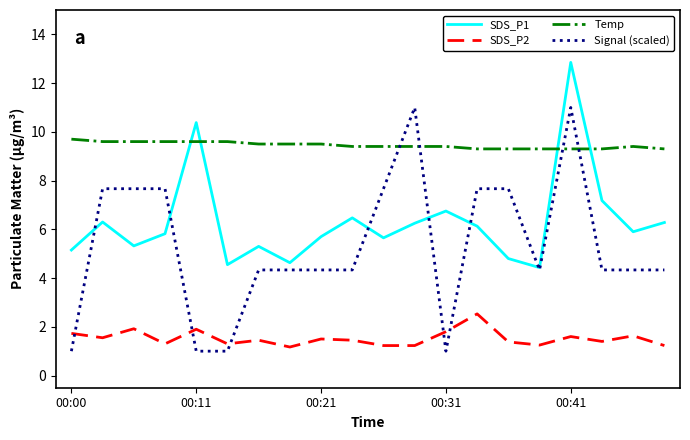

At how many categories does at least one series exceed 4?

20